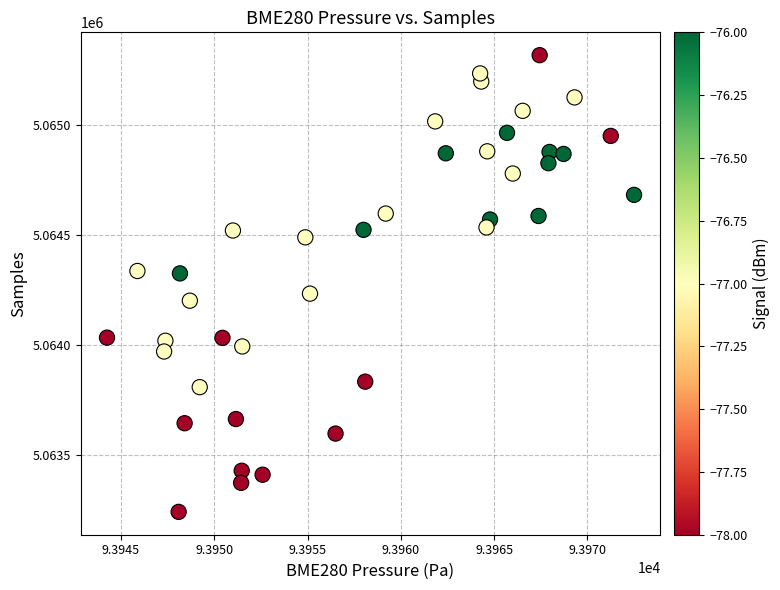

What is the range of Y values (max minus min)?

2076